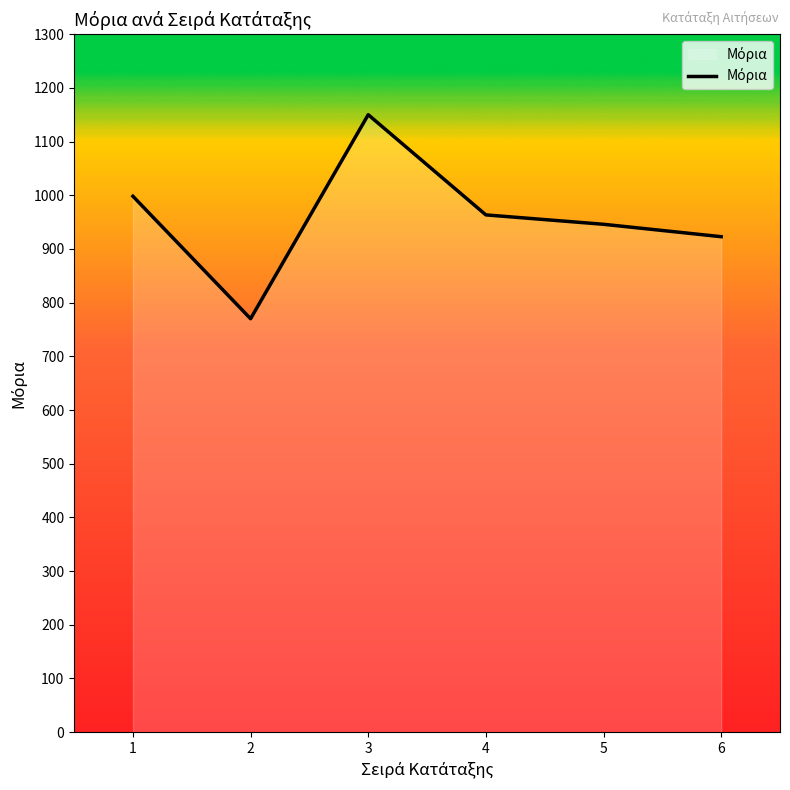

List the labels in order of value, largest first.

3, 1, 4, 5, 6, 2